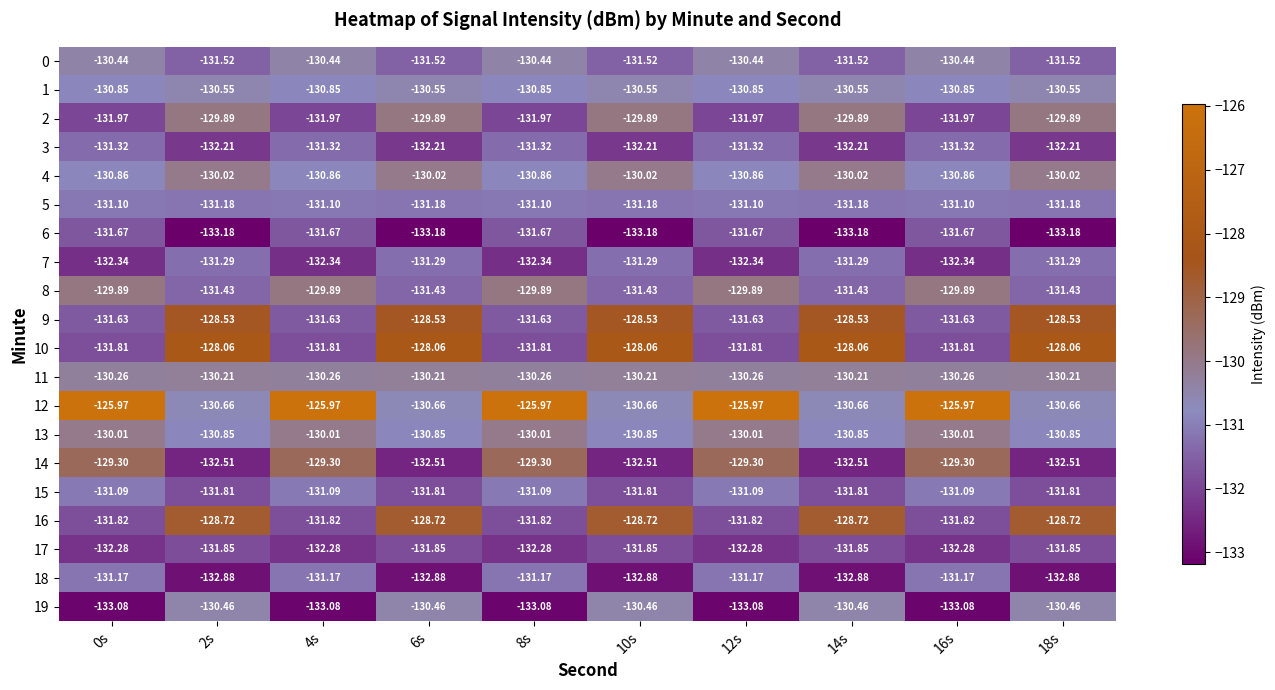

Is the value of 10 at 0s greater than the value of 9 at 6s?

No